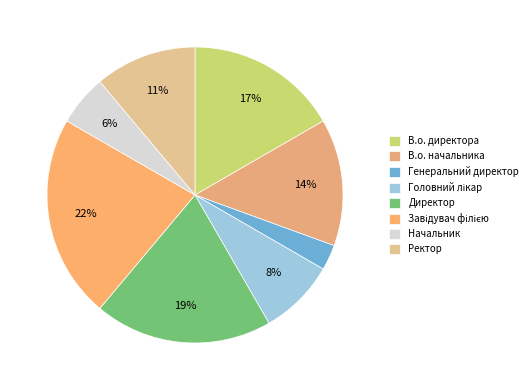

Is it true that Директор is 14% of the pie?

False